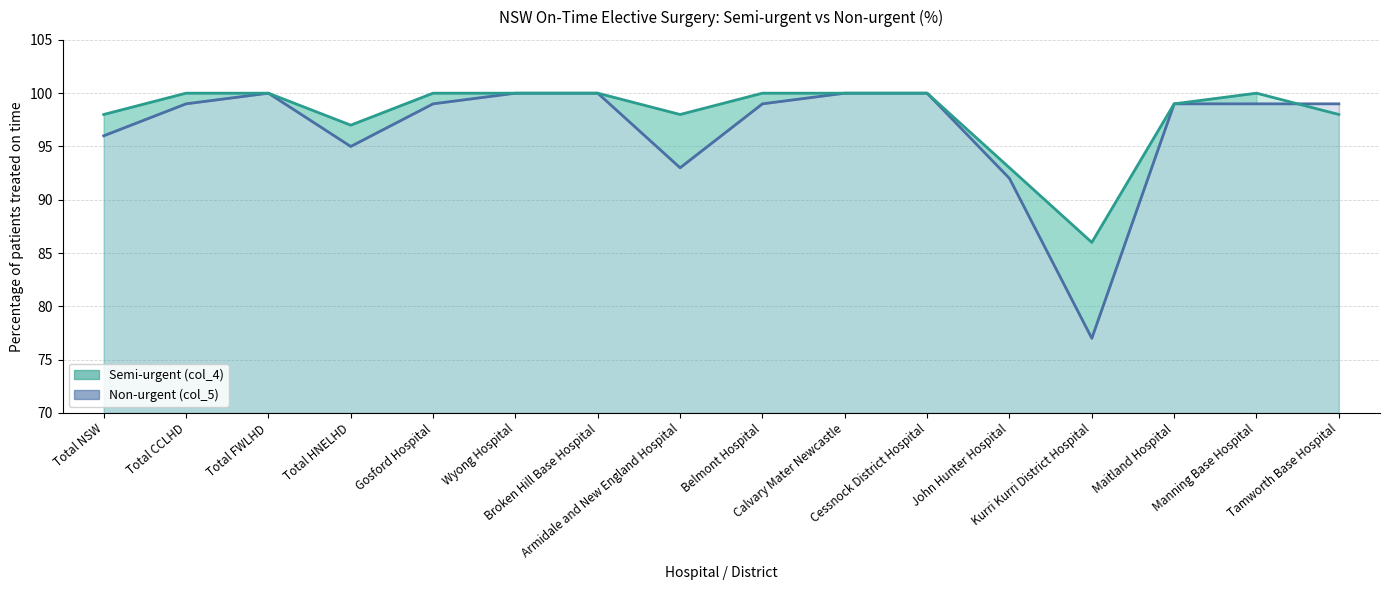

Is the value of Semi-urgent line at Calvary Mater Newcastle greater than the value of Non-urgent line at Total FWLHD?

No